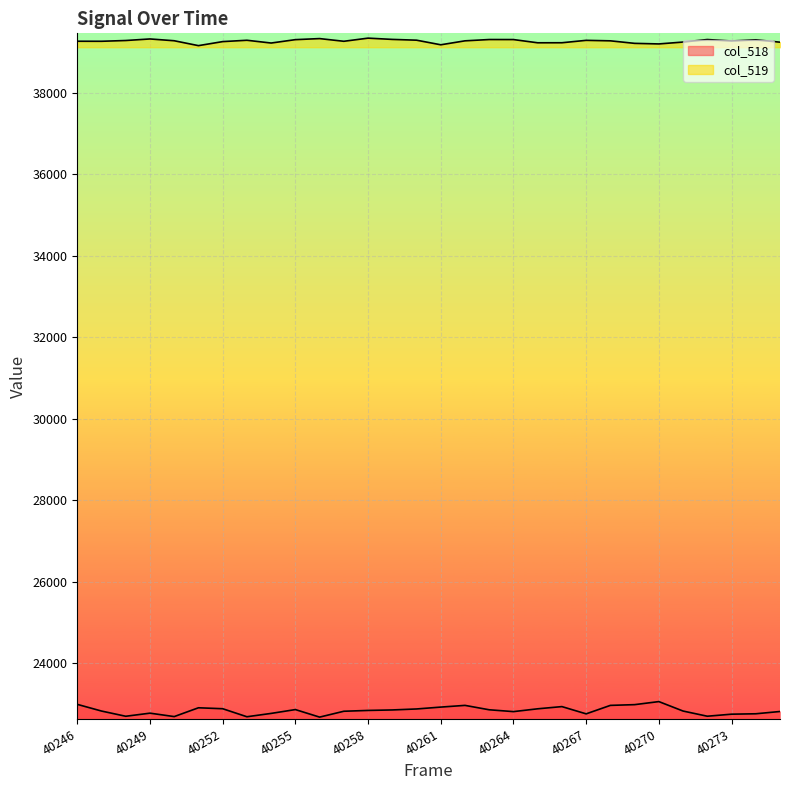

True or false: col_519 has more than 0 interior local peaks.

True